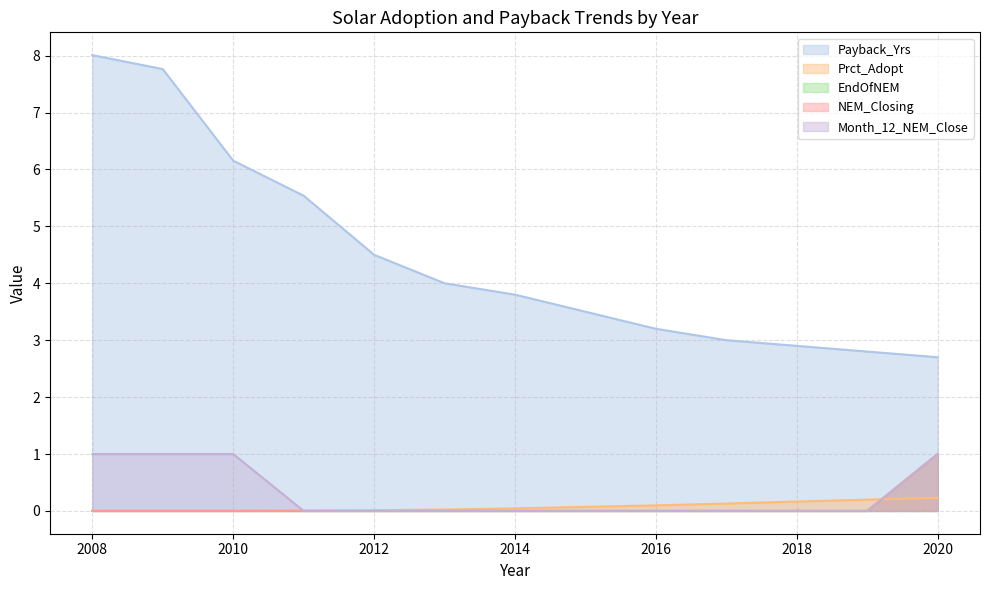

True or false: Prct_Adopt and EndOfNEM cross at least once.

True